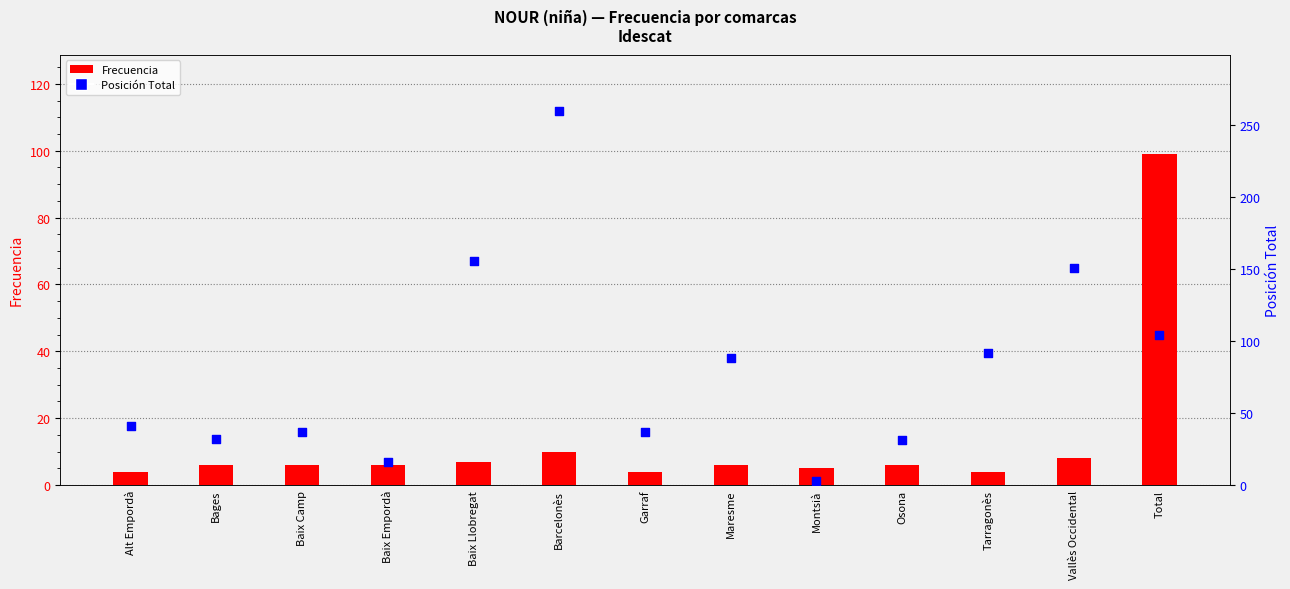

Which series has the largest total across all categories?

Posición Total